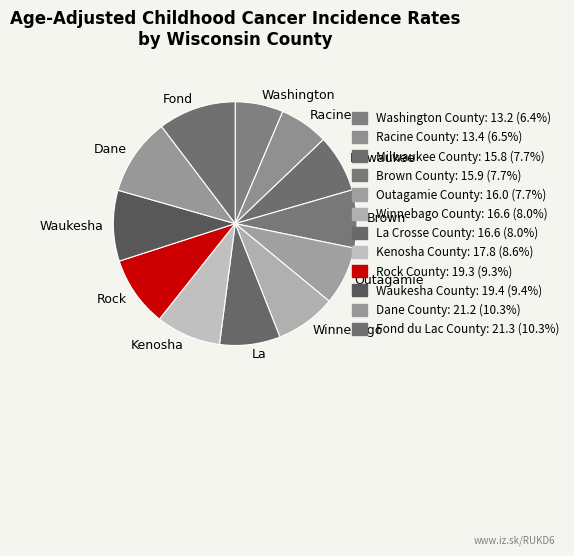

Is Washington the majority of the pie?

No